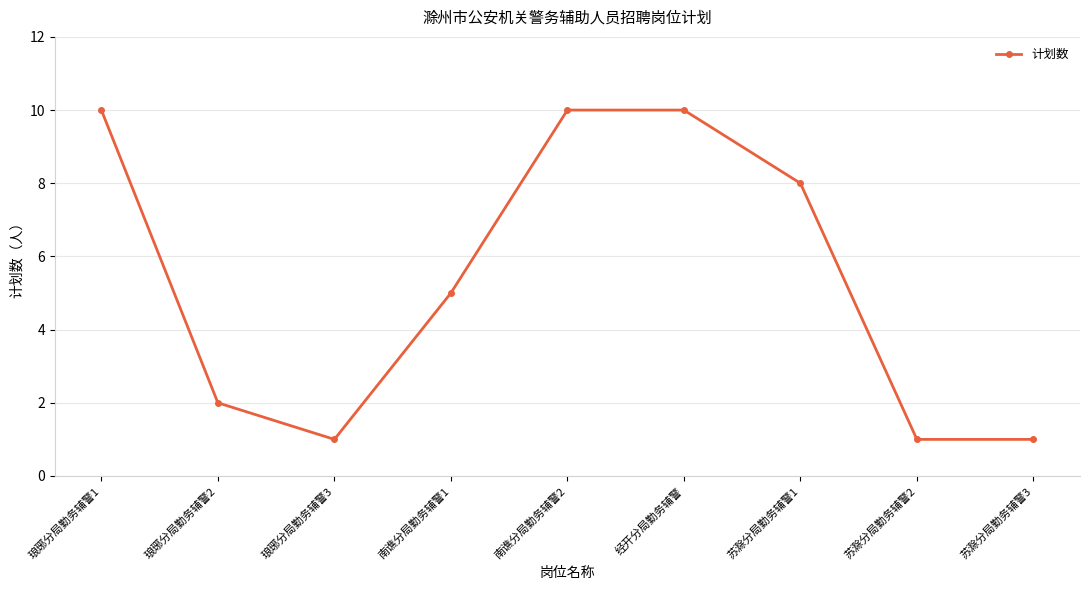

Between 琅琊分局勤务辅警3 and 琅琊分局勤务辅警1, which is larger?

琅琊分局勤务辅警1